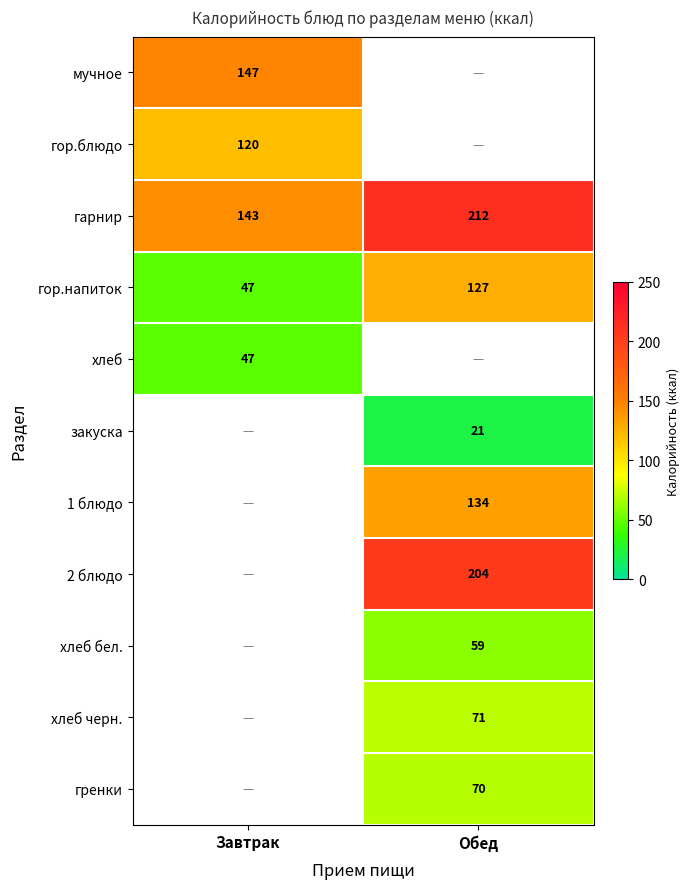

Is it true that гренки equals 70 at Обед?

True